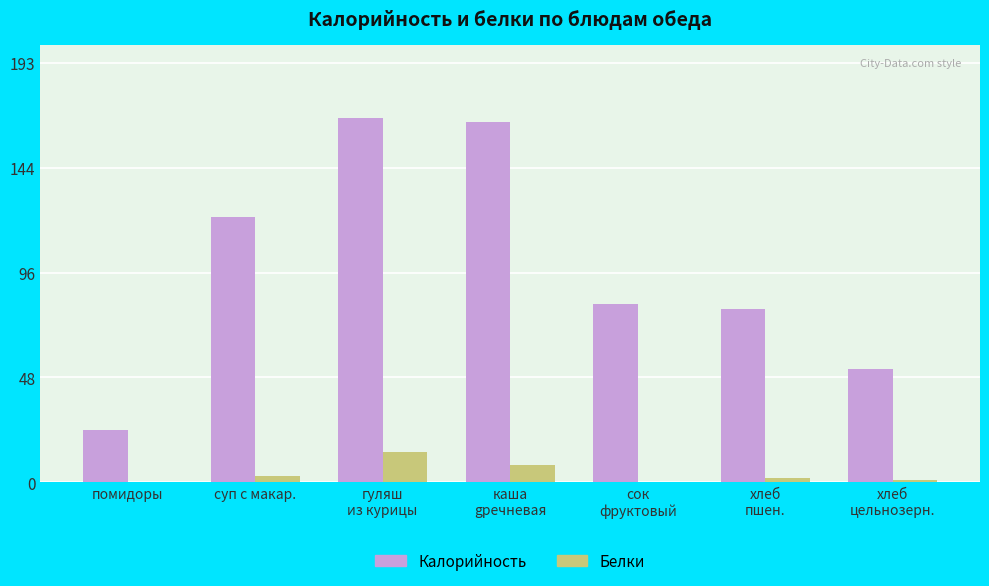

What is the average value of the Белки series?

4.0